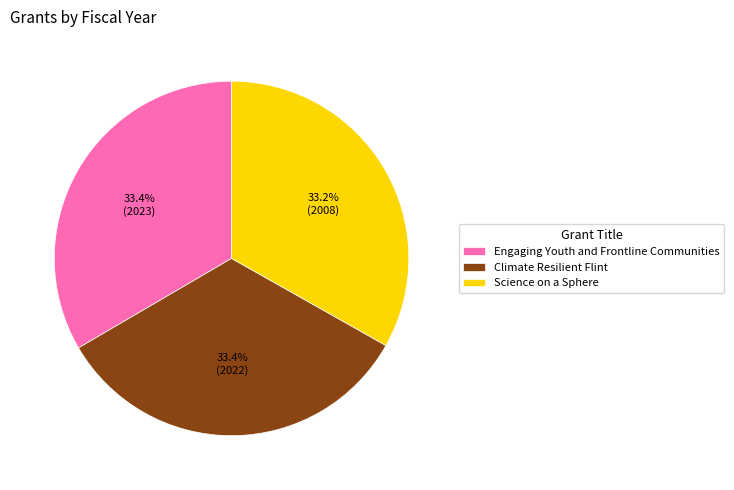

What percentage is the Science on a Sphere slice, to the nearest percent?

33%